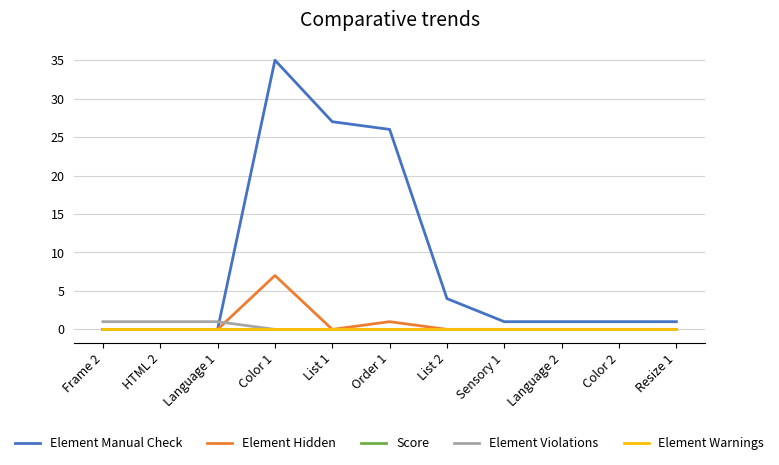

Is this an area chart (filled region under the line)?

No